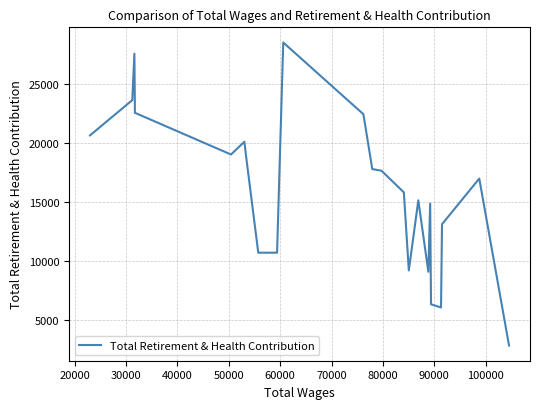

What is the greatest value displayed?

28467